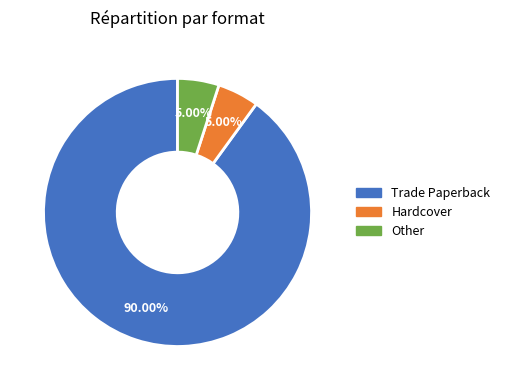

Approximately how many times larger is the value at Hardcover compared to Other?

1.0